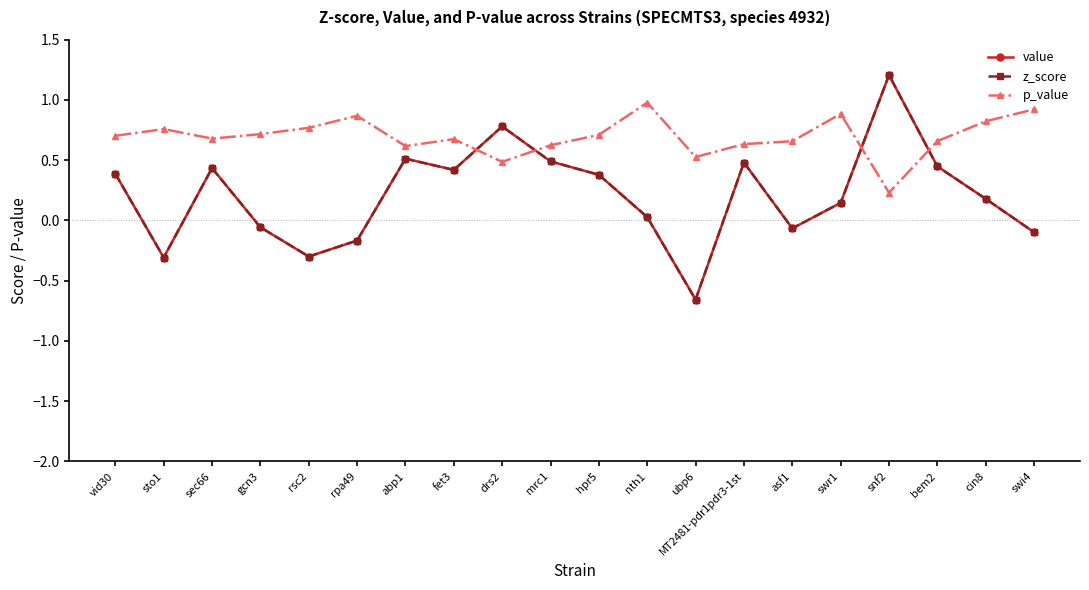

Is this an area chart (filled region under the line)?

No